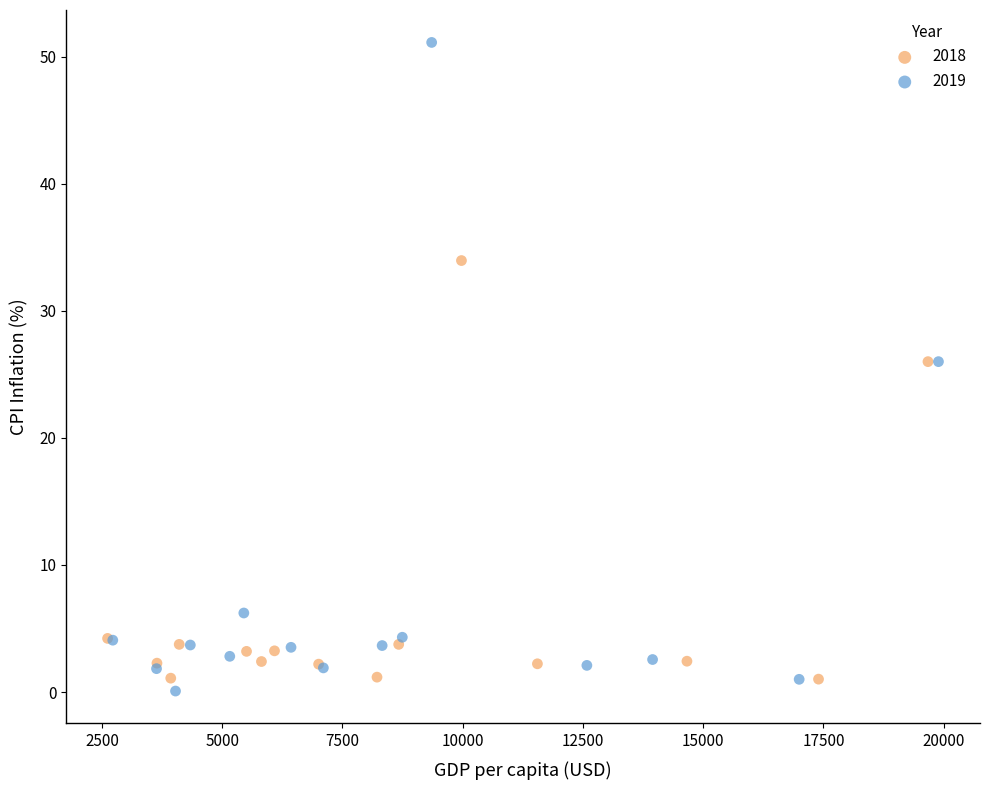

Which series contains the lowest Y value?

2019